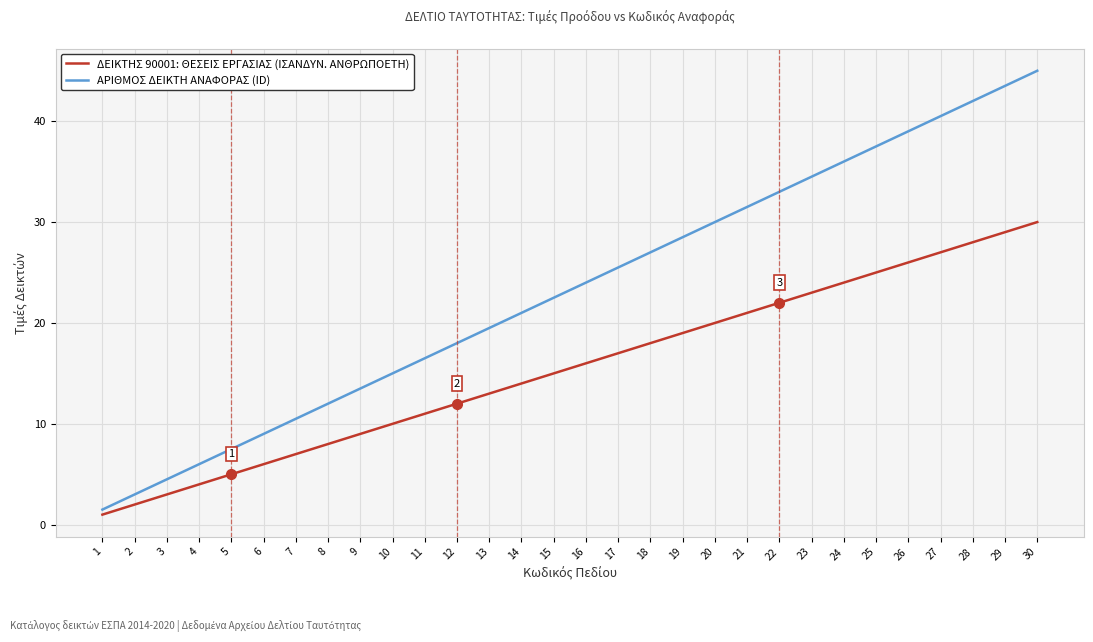

True or false: ΑΡΙΘΜΟΣ ΔΕΙΚΤΗ ΑΝΑΦΟΡΑΣ (ID) and ΔΕΙΚΤΗΣ 90001: ΘΕΣΕΙΣ ΕΡΓΑΣΙΑΣ (ΙΣΑΝΔΥΝ. ΑΝΘΡΩΠΟΕΤΗ) intersect in this chart.

False